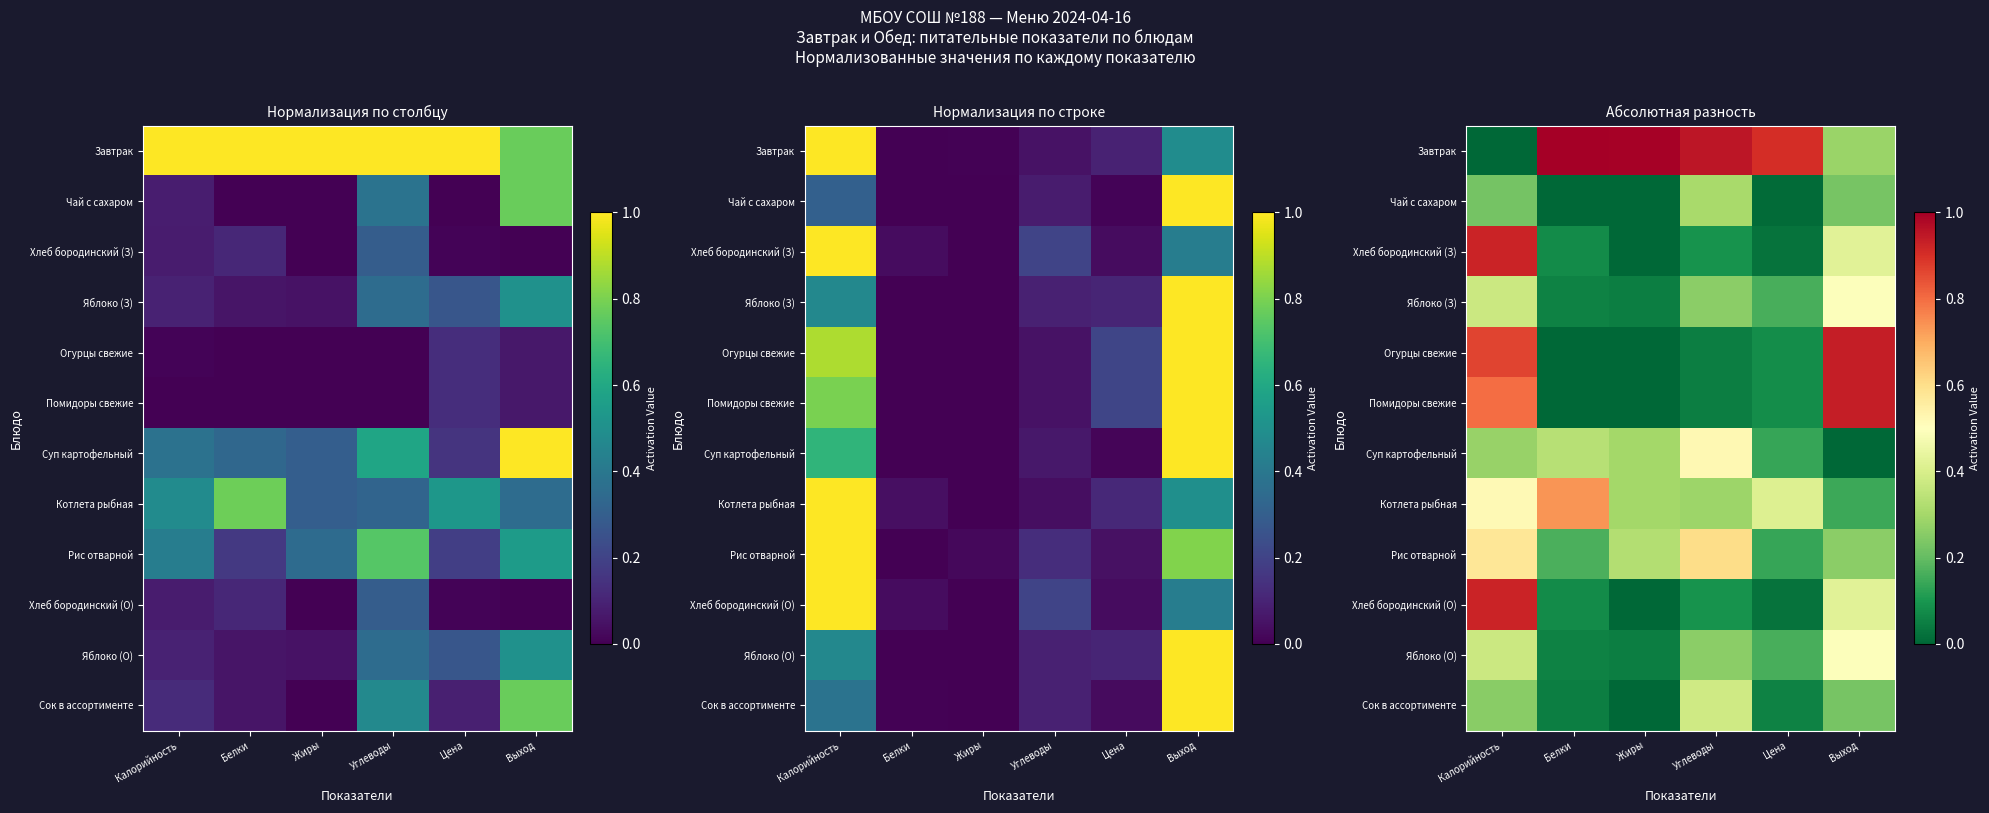

The value of Чай с сахаром at Углеводы is 0.1. True or false?

False